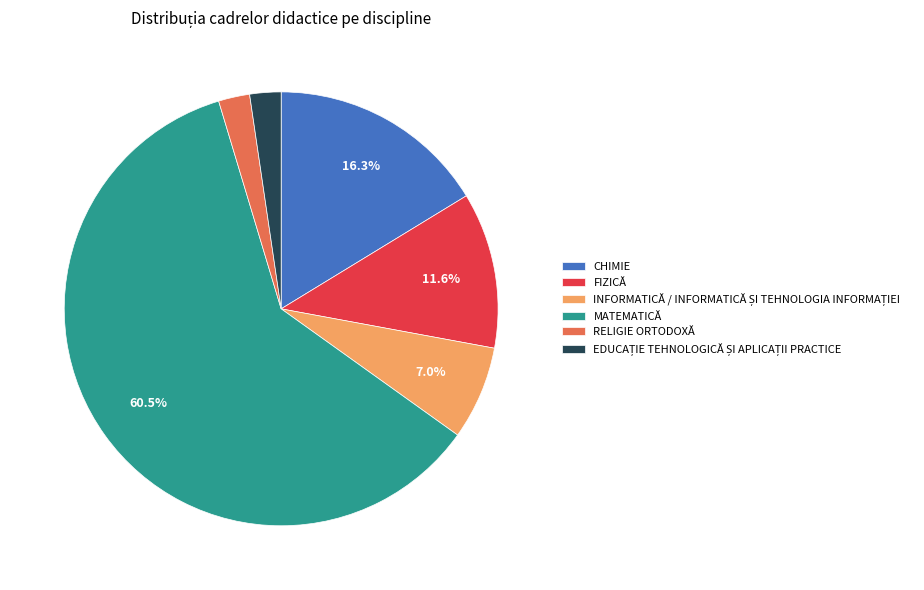

What is the ratio of the value at MATEMATICĂ to the value at CHIMIE?

3.7